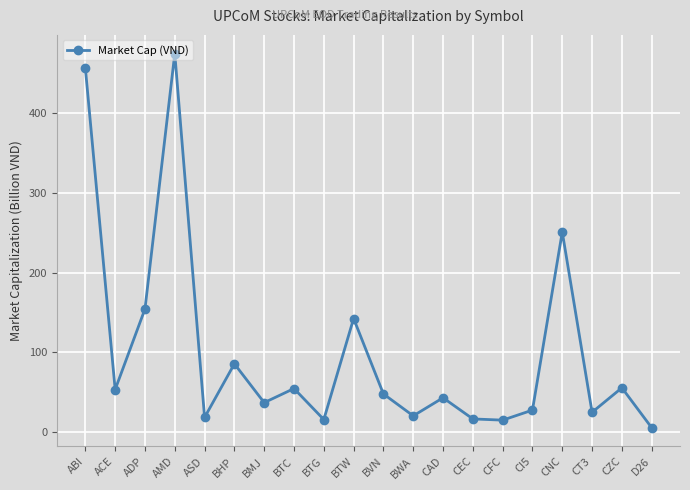

At which label does the data first exceed 47?

ABI